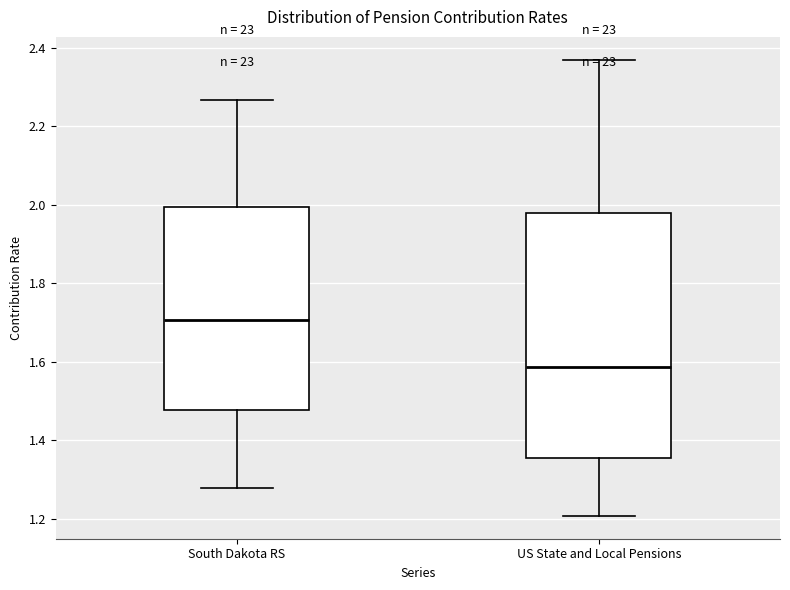

Reading left to right, transcribe this box plot: for each box, give where its median line is, the range the box spans, and where its two whiskers end, as read against the y-axis. The values are not printed on the chart, so give them approximately, as read against the axis.

South Dakota RS: median 1.70, box 1.48 to 2.00, whiskers 1.28 to 2.26
US State and Local Pensions: median 1.58, box 1.36 to 1.98, whiskers 1.20 to 2.38